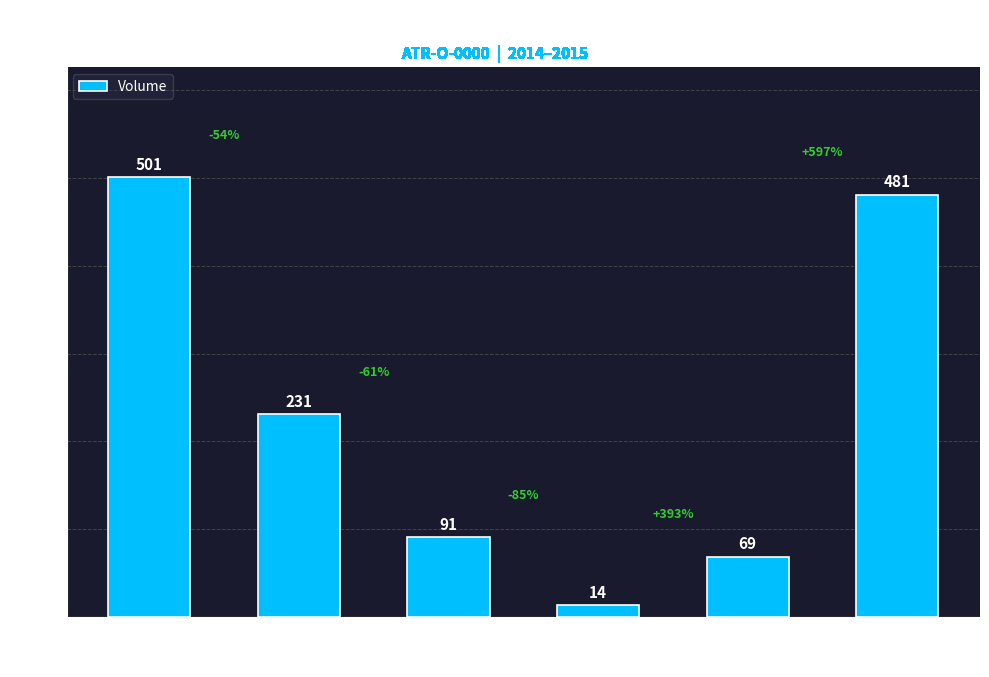

Which has a higher value, 59050 or 60000?

59050